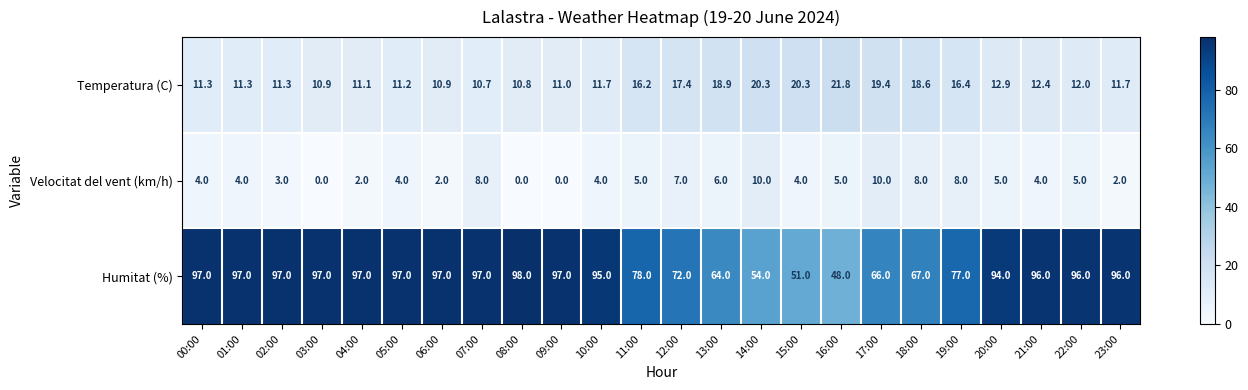

How many categories are shown in the chart?

24